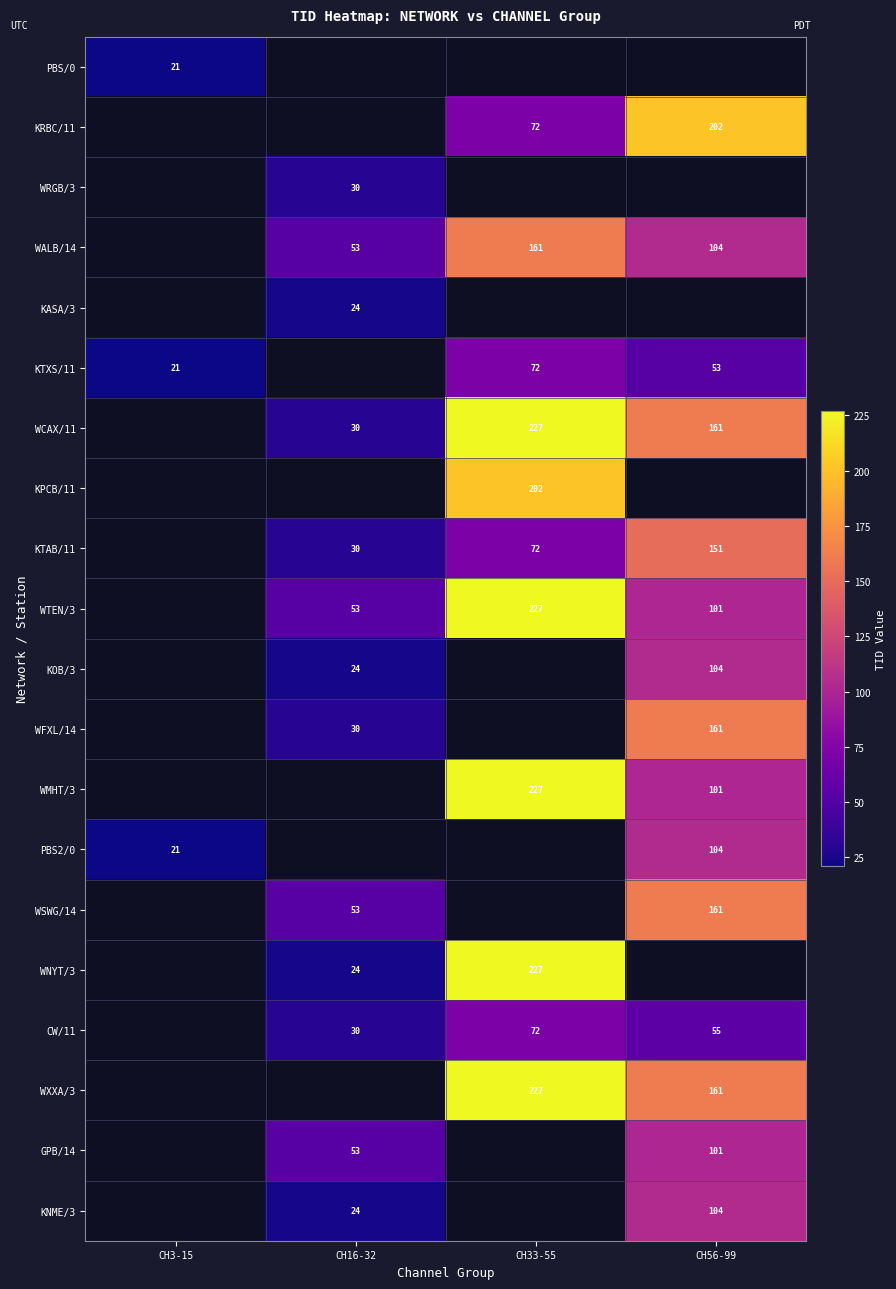

What is the sum of the WALB/14 values at CH16-32 and CH56-99?

157